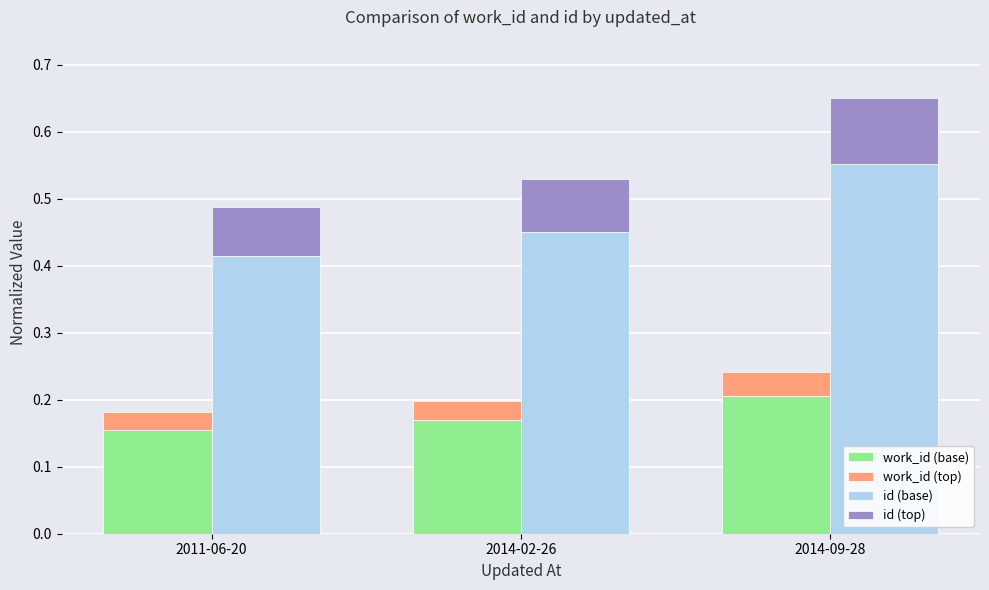

Which has a higher value, 2014-02-26 or 2011-06-20?

2014-02-26